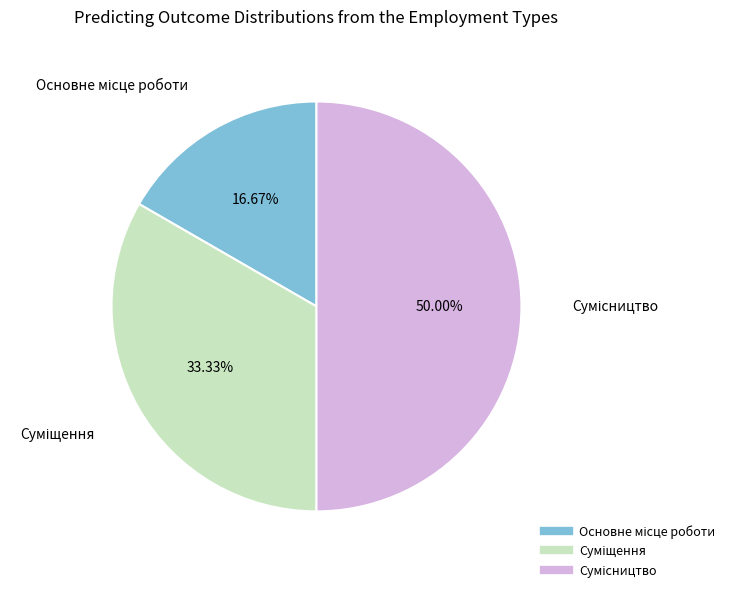

Count the number of slices in the pie.

3